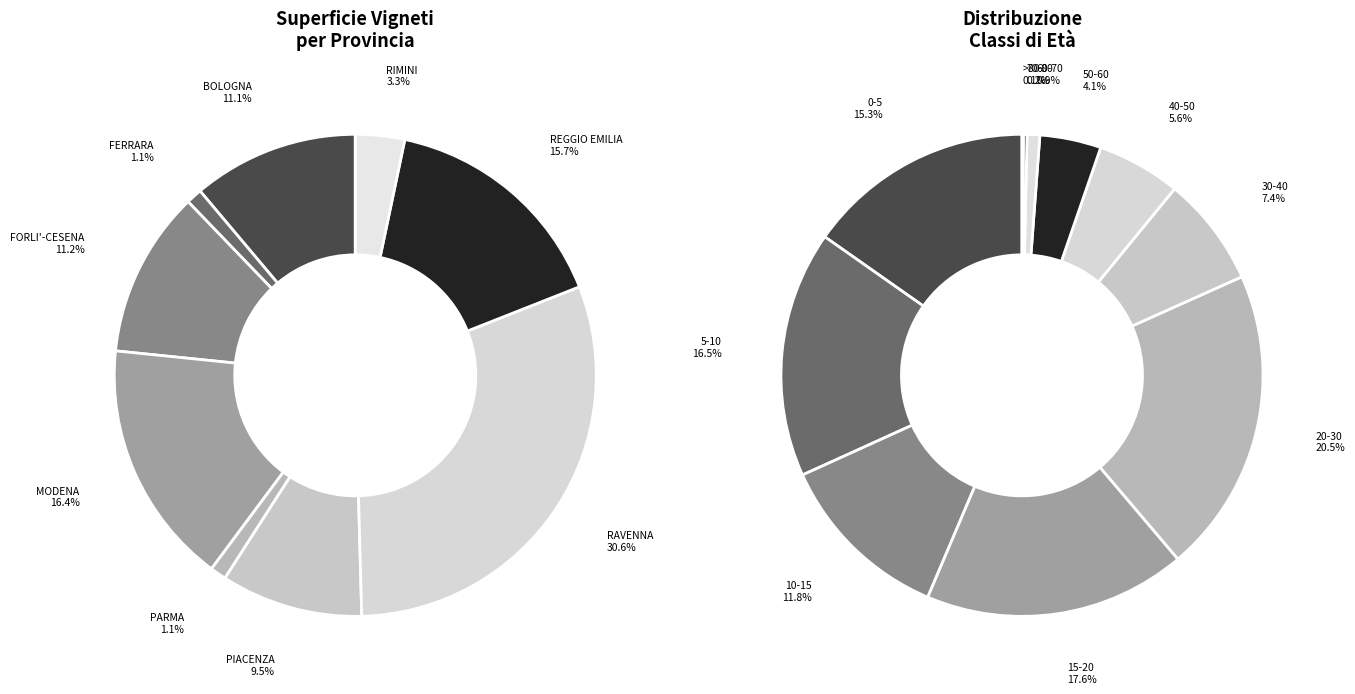

Which has a higher value, PIACENZA or REGGIO EMILIA?

REGGIO EMILIA